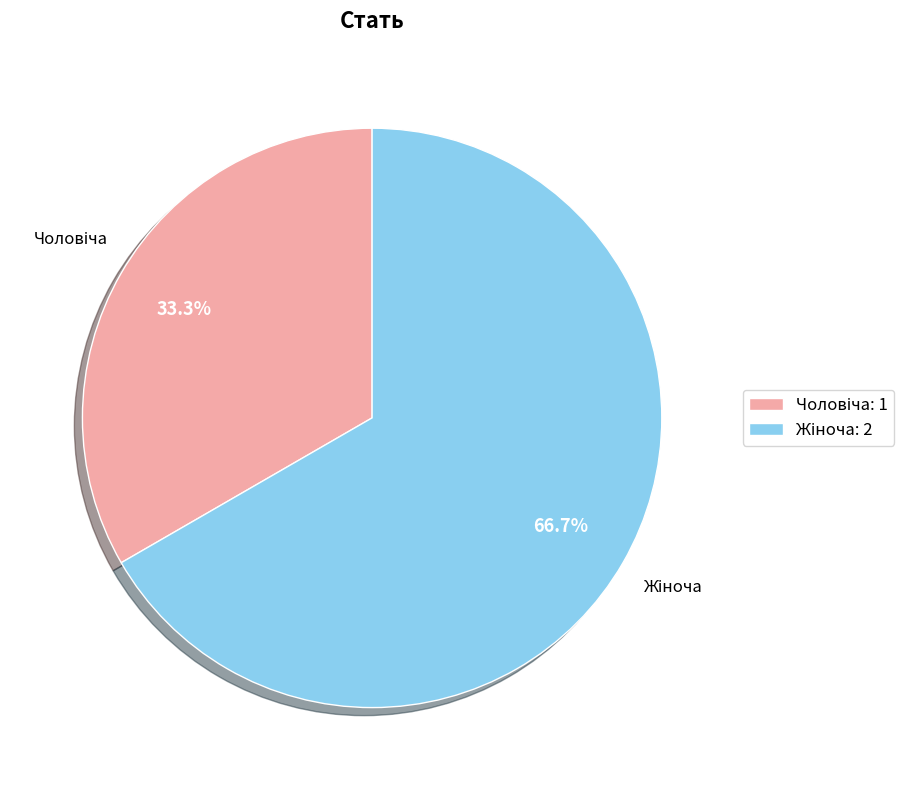

Is there any slice that represents more than half of the pie?

Yes